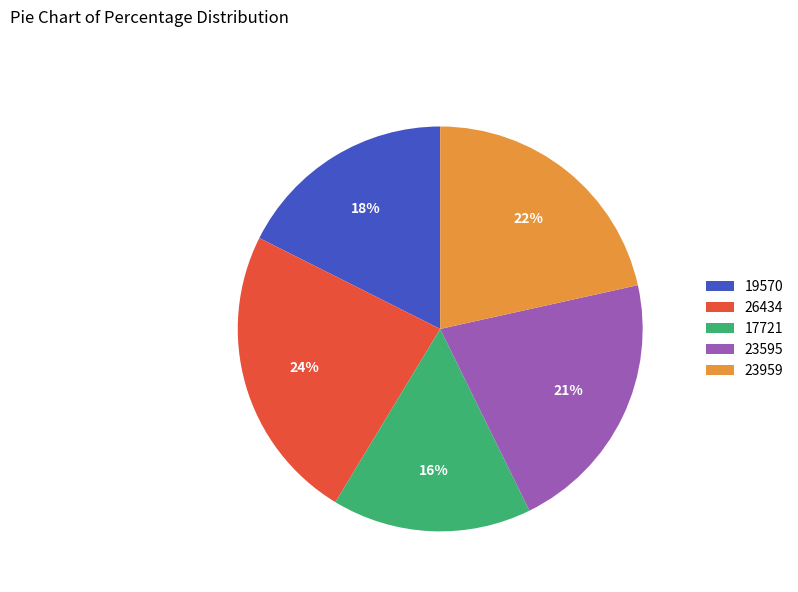

True or false: 17721 accounts for 16% of the total.

True